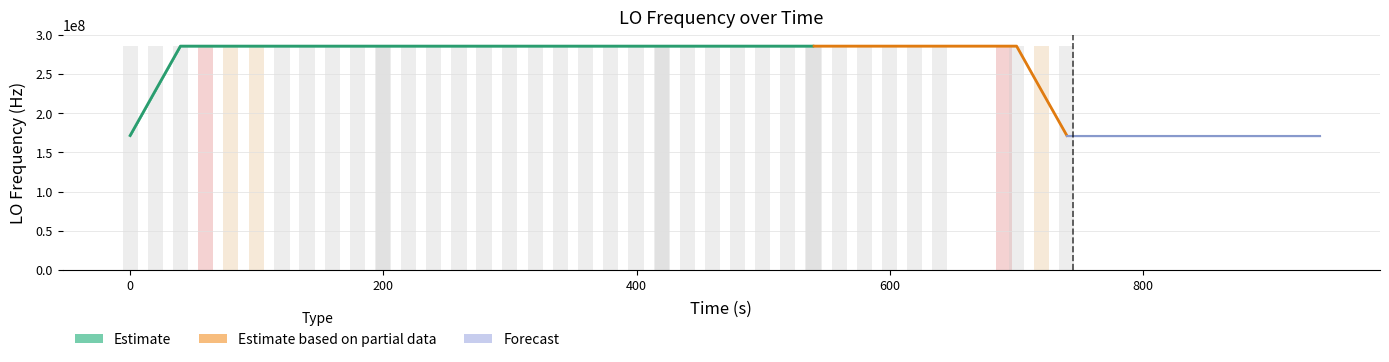

What is the maximum value shown in the chart?

286049431.4